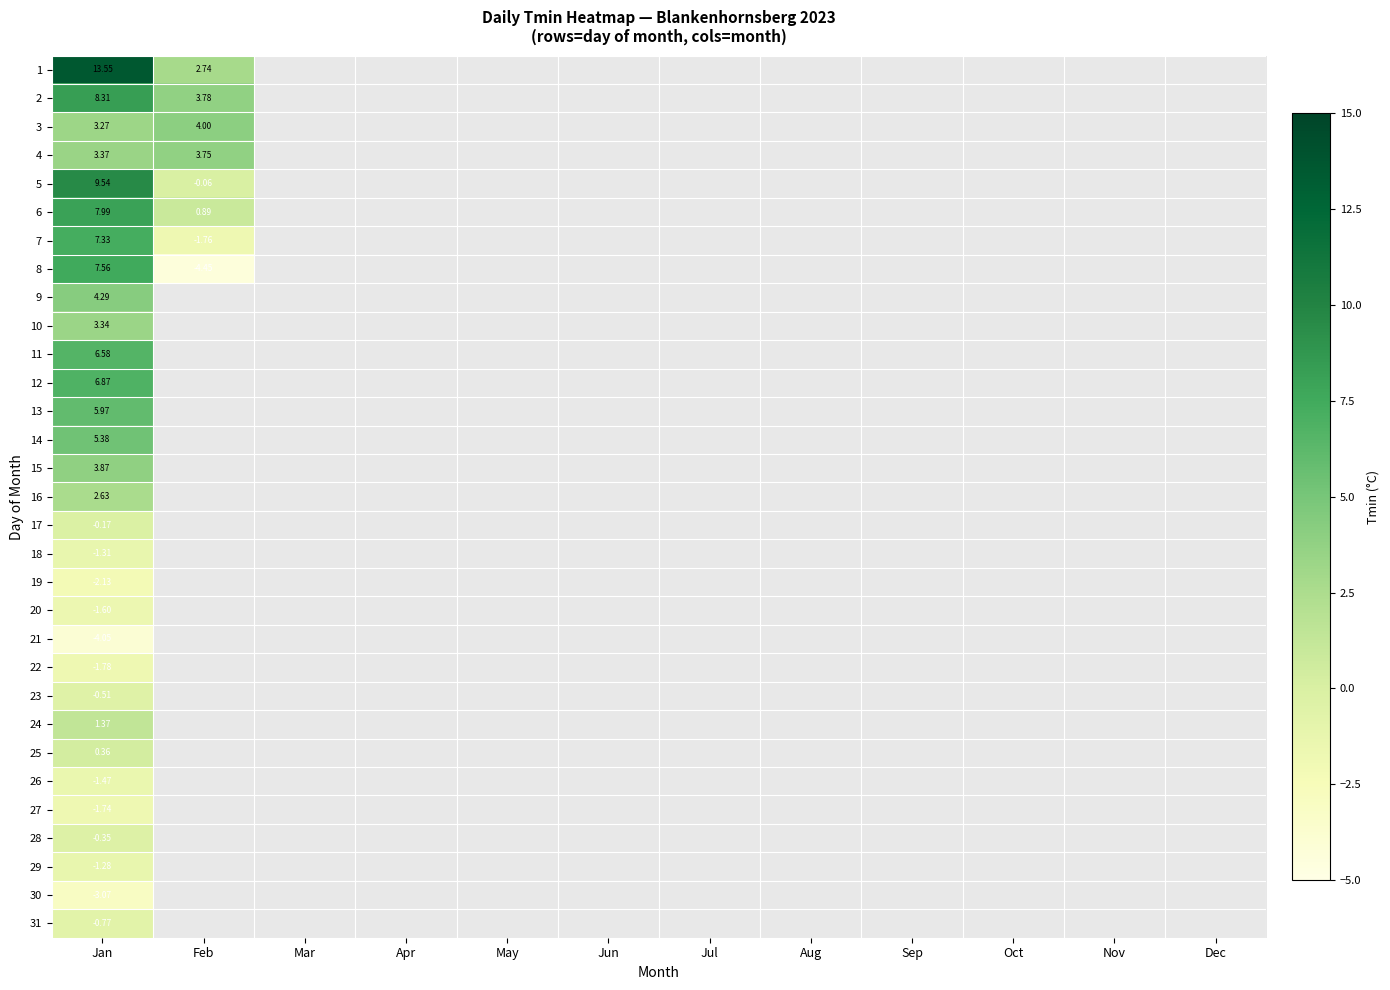

Where is 2 nearest to the value 6?

Feb